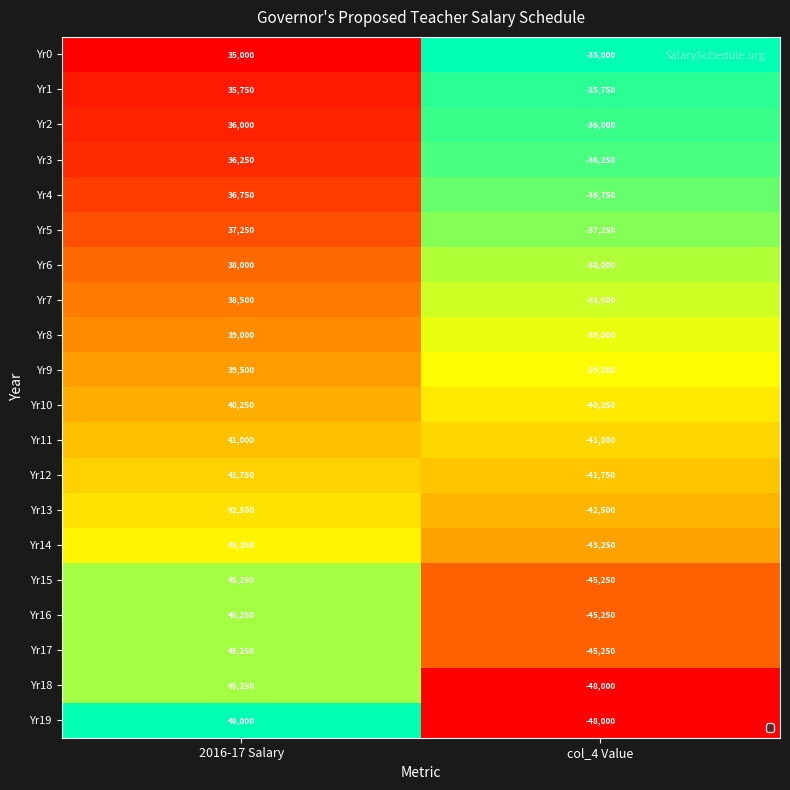

What is the minimum value for Yr10?

-40250